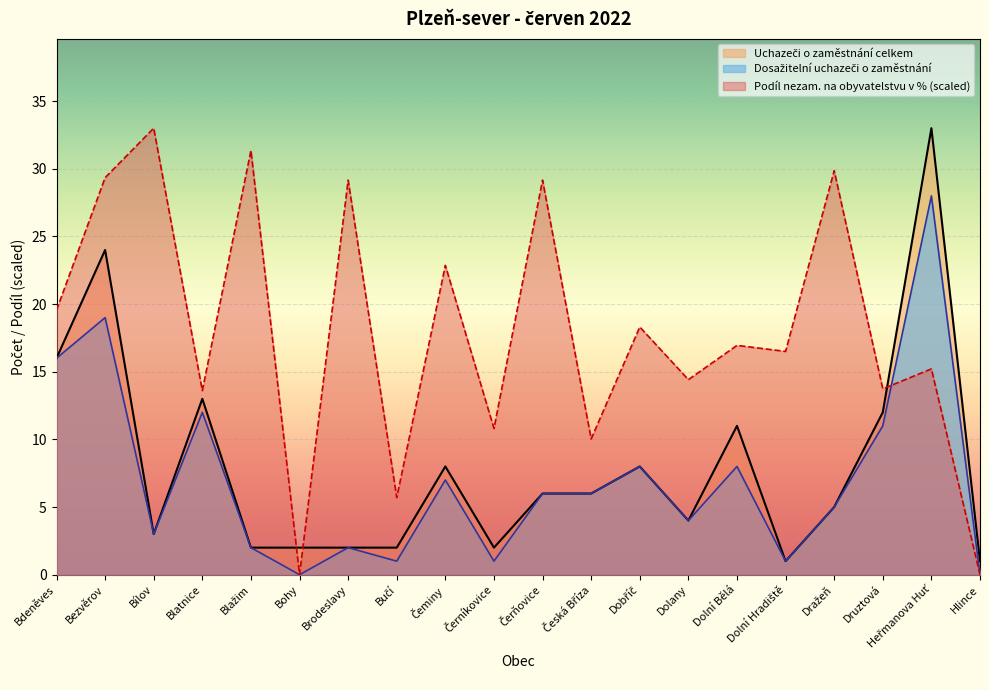

What is the difference between the maximum and minimum values in the Uchazeči o zaměstnání celkem series?

32.0